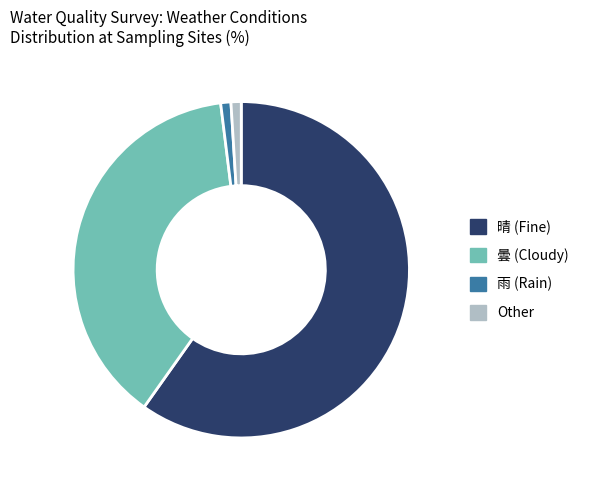

Count the number of slices in the pie.

4